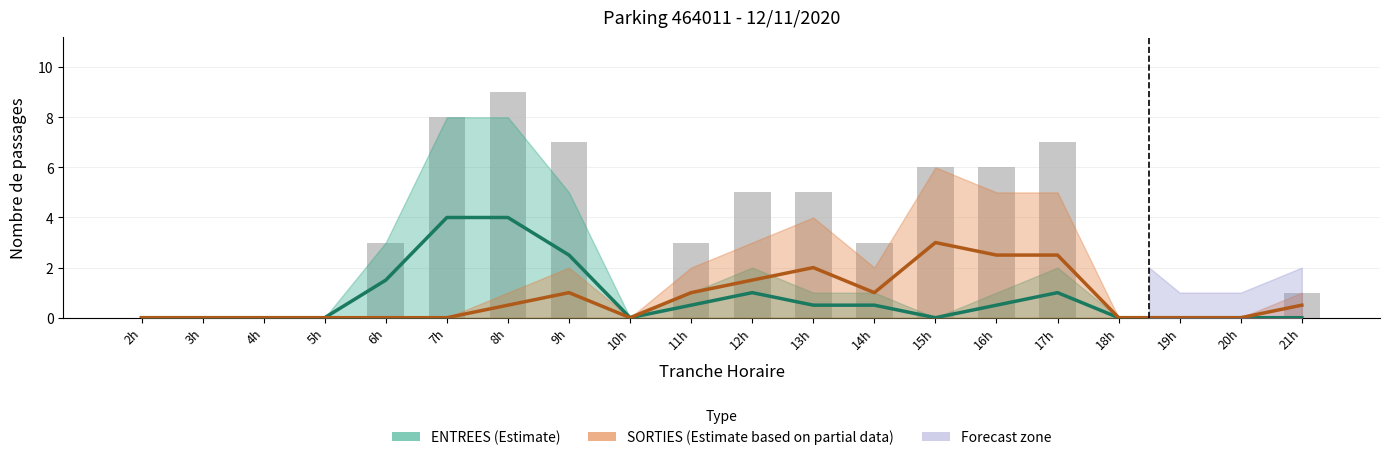

How many data points in SORTIES (Estimate based on partial data) are above 0?

10